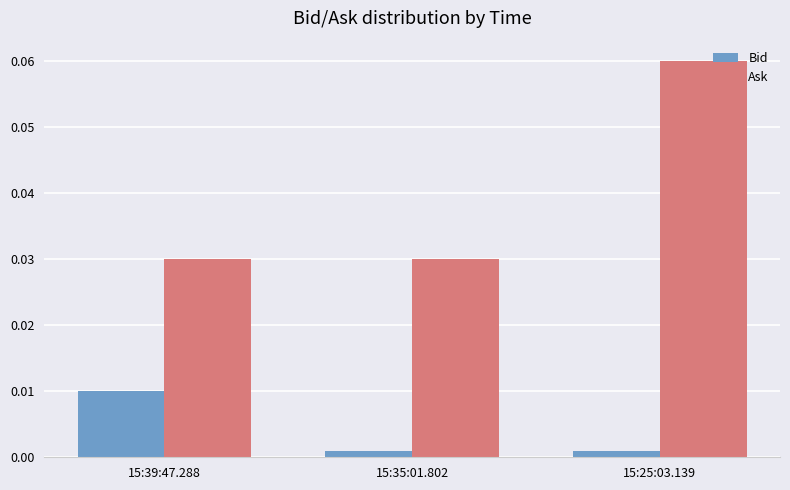

Between 15:39:47.288 and 15:25:03.139, which series saw the biggest shift?

Ask